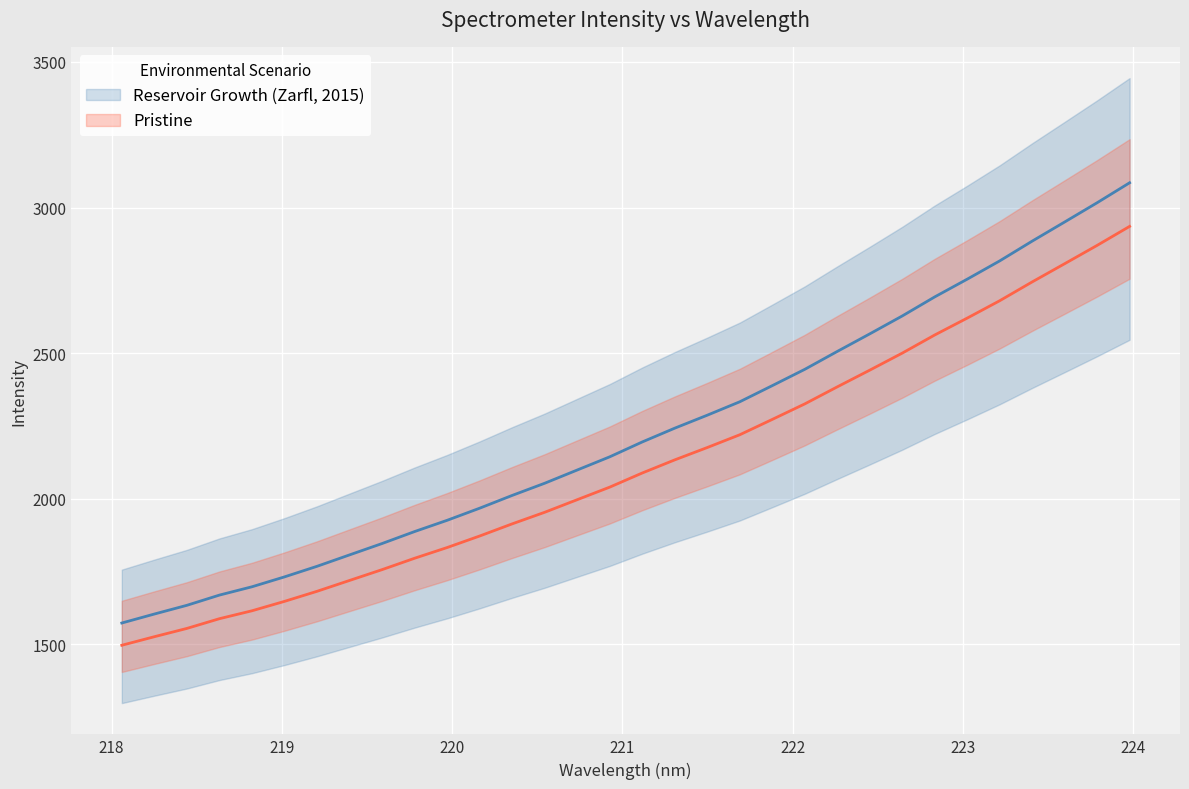

What position from the left is 223.9802?

32